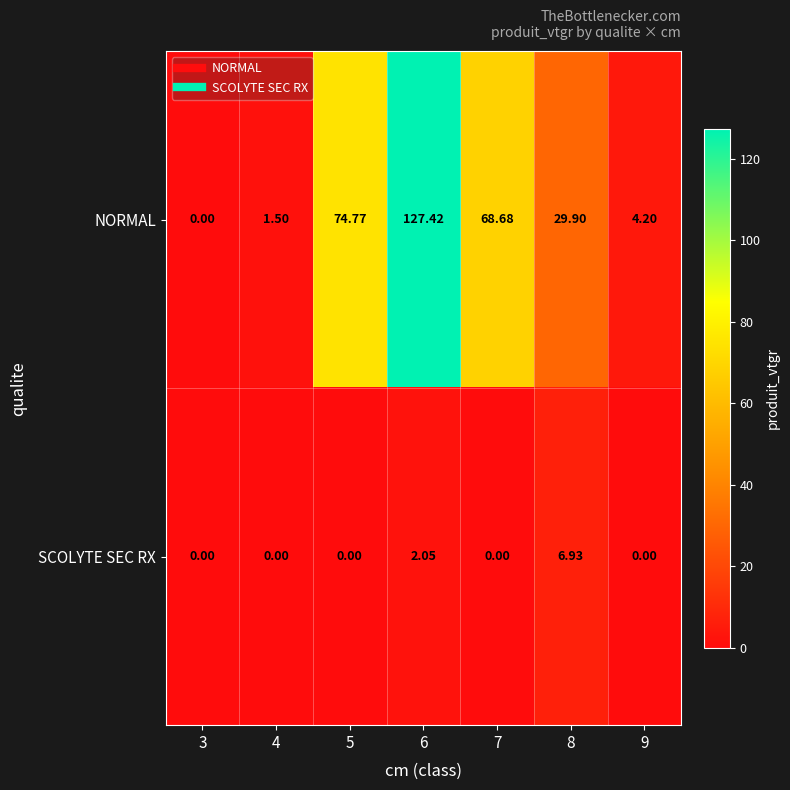

Which series has the largest total across all categories?

NORMAL